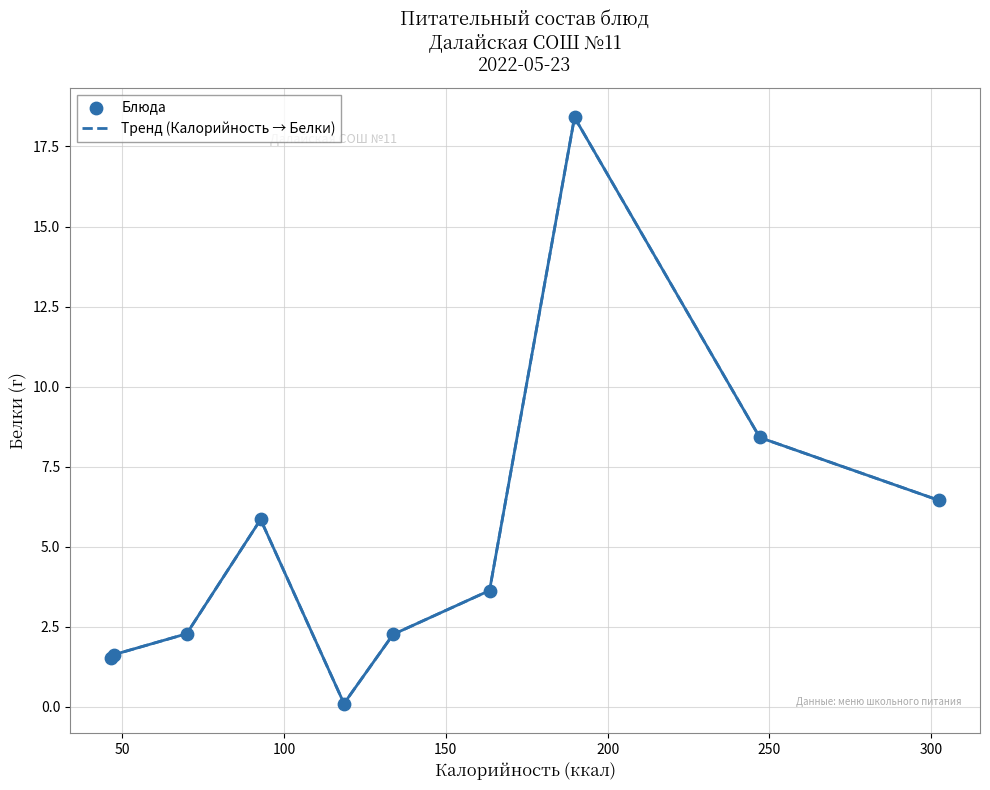

What is the maximum value shown in the chart?

18.4